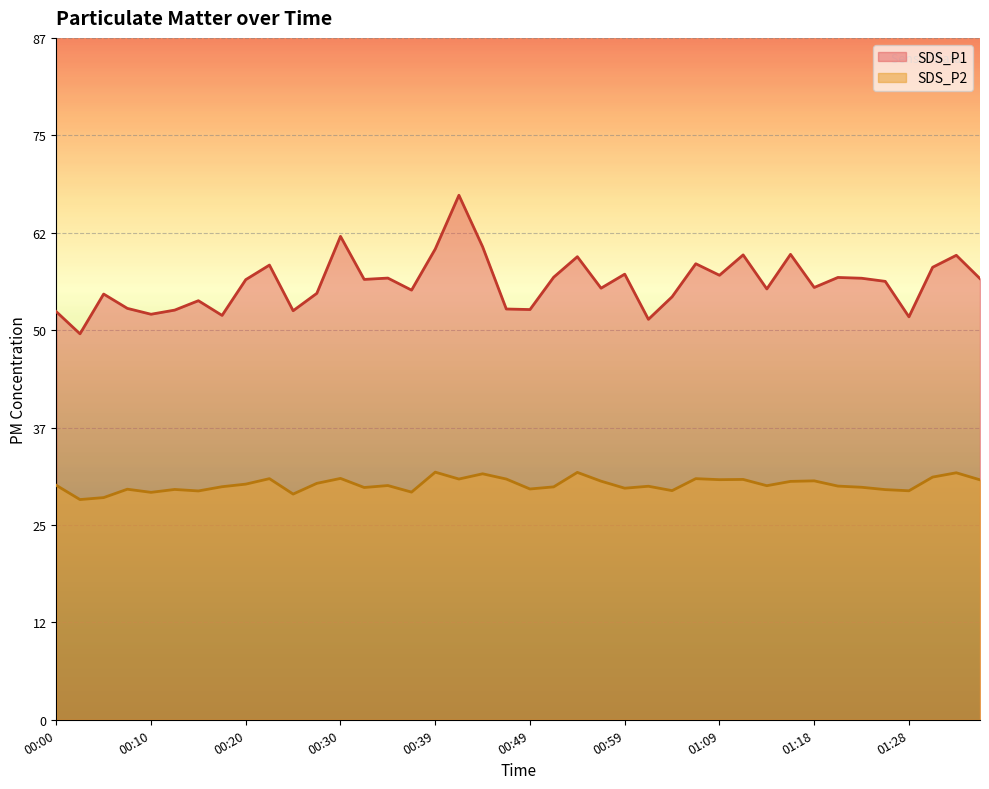

The value of SDS_P2 at 00:52 is 29.8. True or false?

True